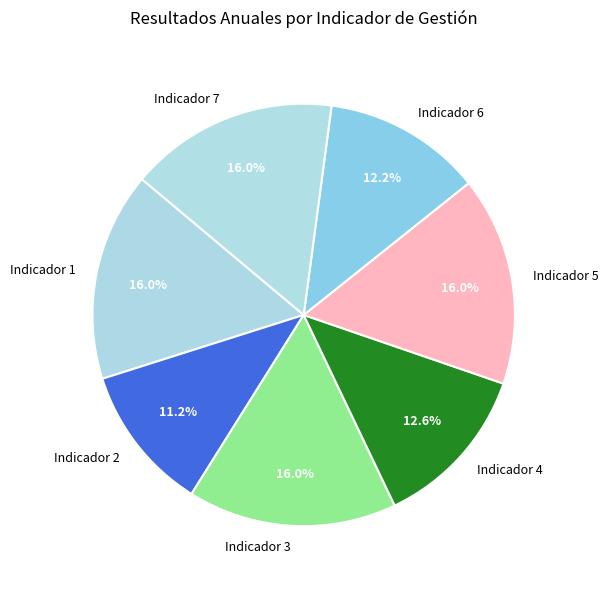

True or false: Indicador 7 accounts for 16% of the total.

True